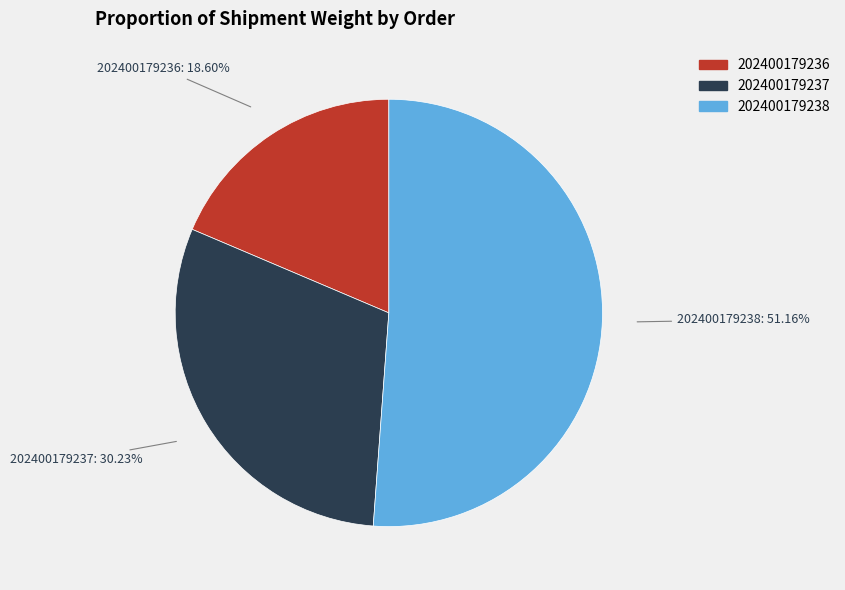

Which category has the biggest portion of the pie?

202400179238